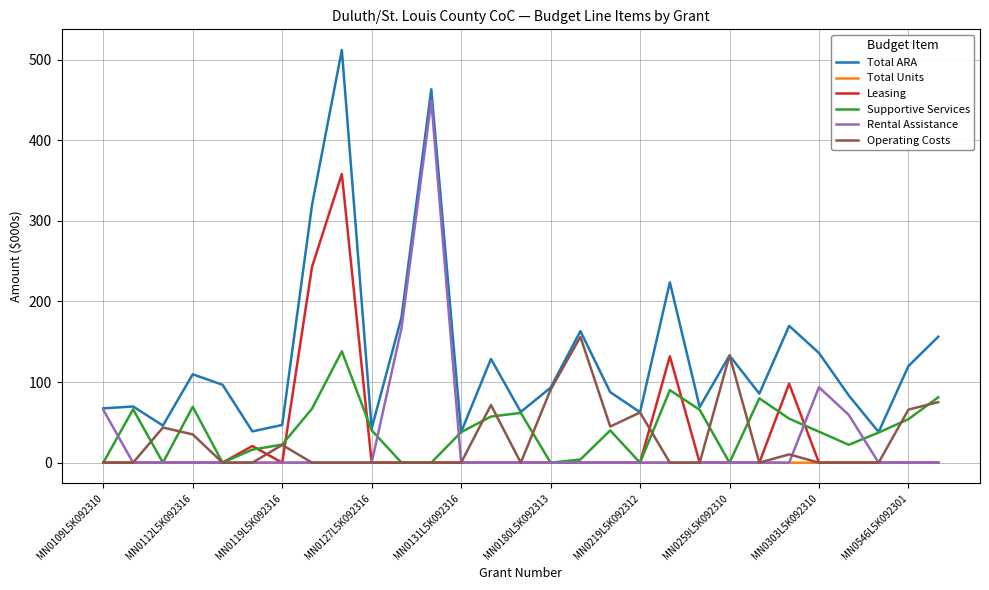

Which series has the largest total across all categories?

Total ARA